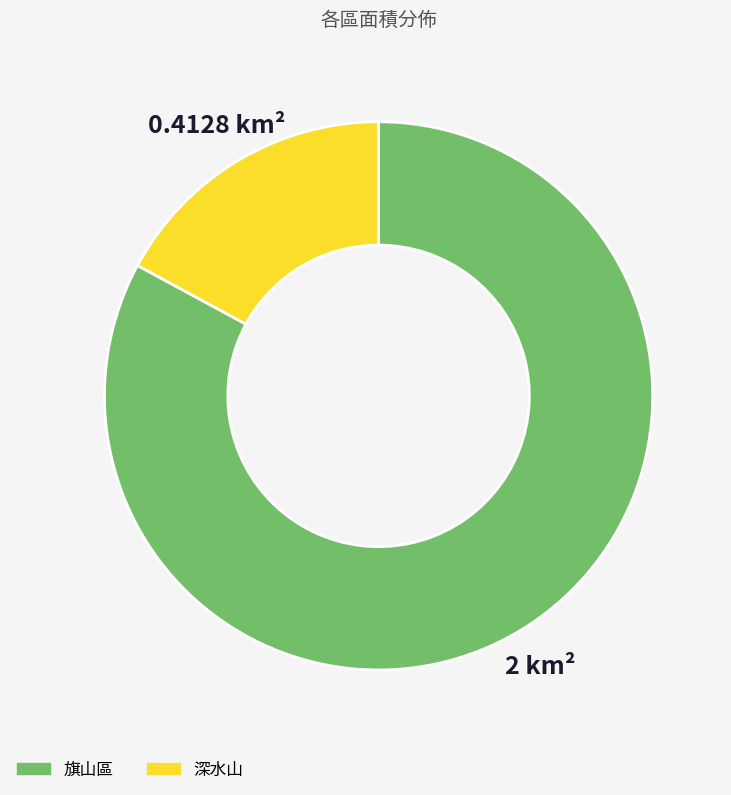

How many slices are in this pie chart?

2